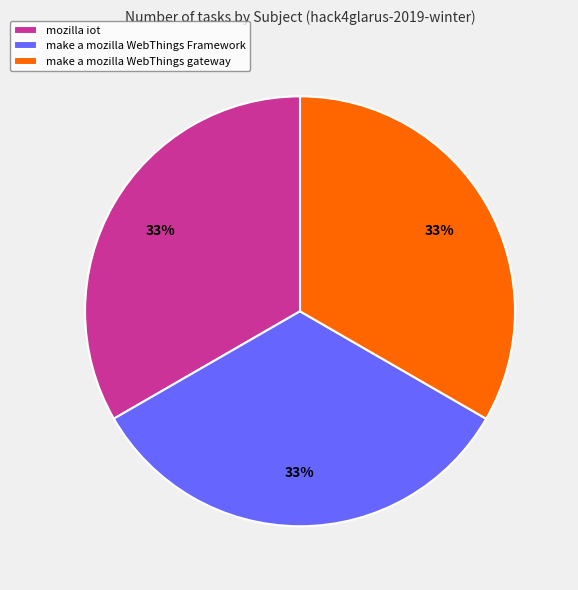

True or false: mozilla iot accounts for 33% of the total.

True